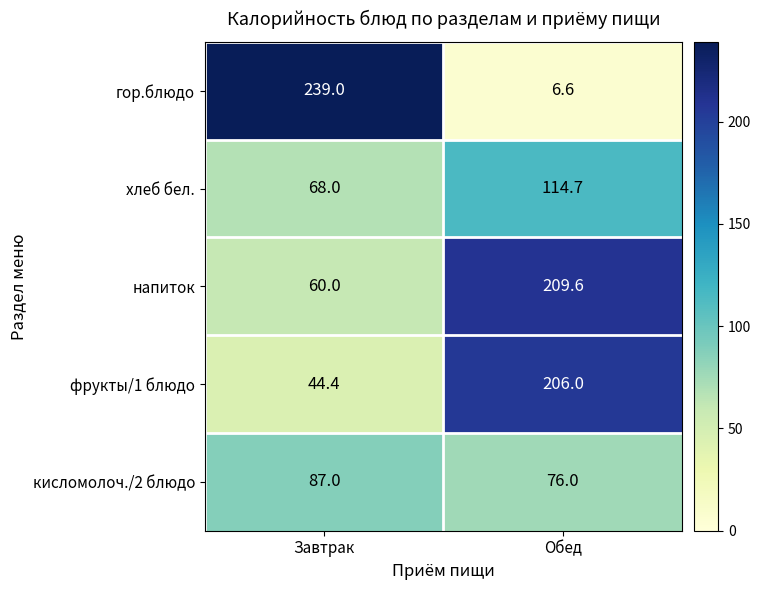

Rank the series at Обед from lowest to highest value.

гор.блюдо, кисломолоч./2 блюдо, хлеб бел., фрукты/1 блюдо, напиток